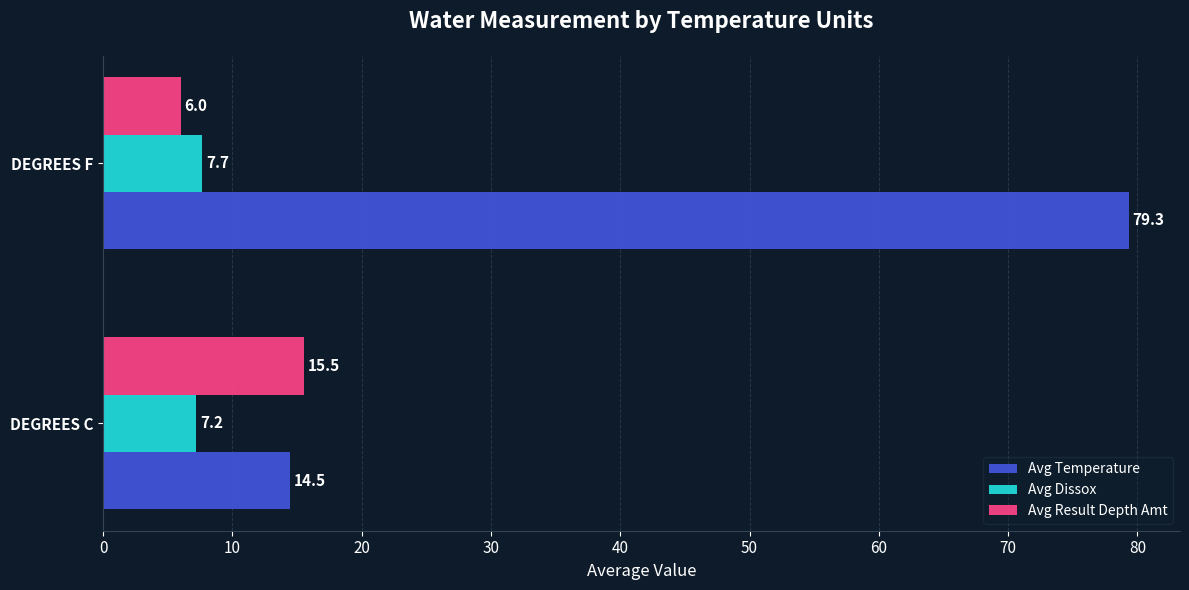

Which category has the highest value across all series?

DEGREES F